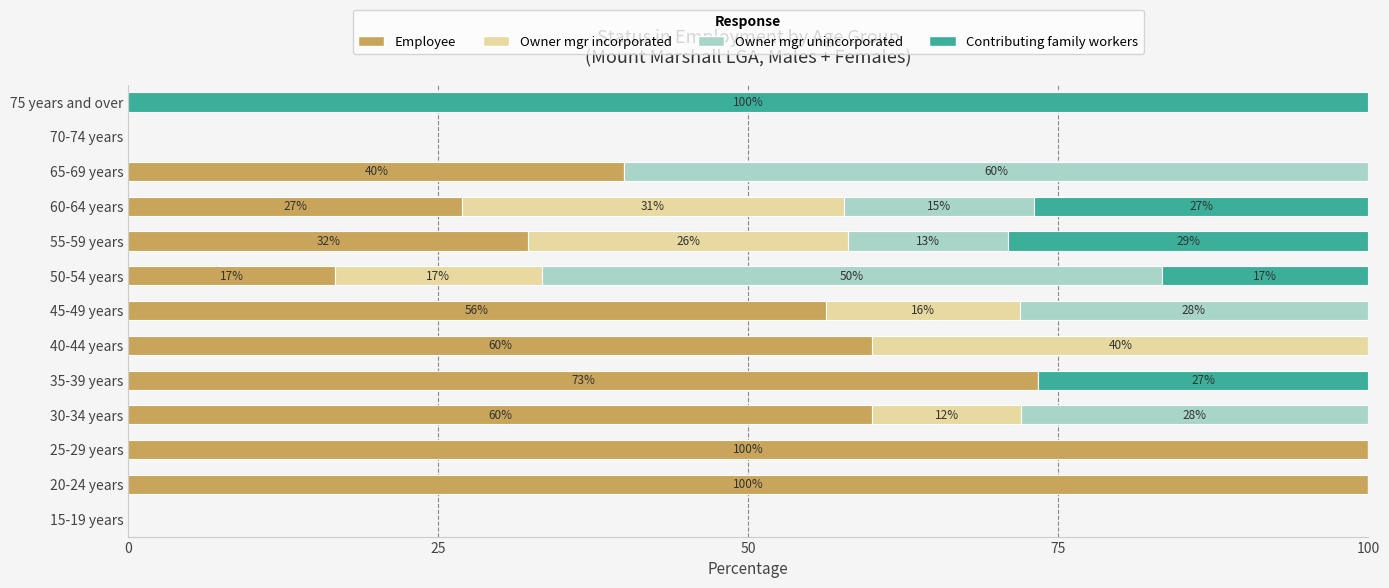

What is the total value across all series at 55-59 years?

100.0